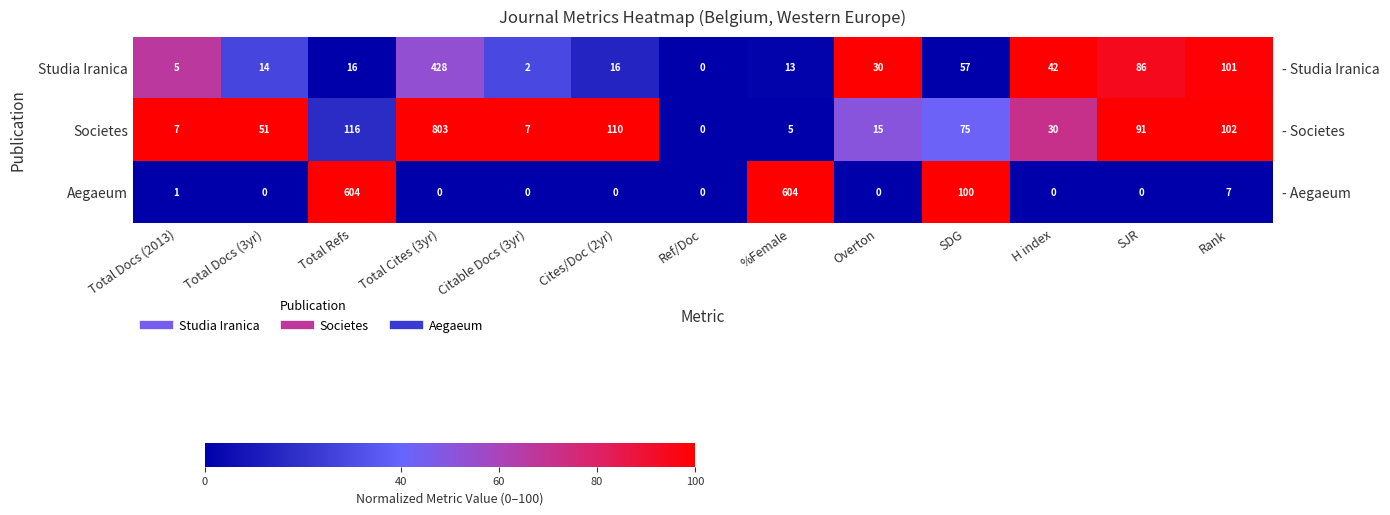

At how many categories does at least one series exceed 77?

12